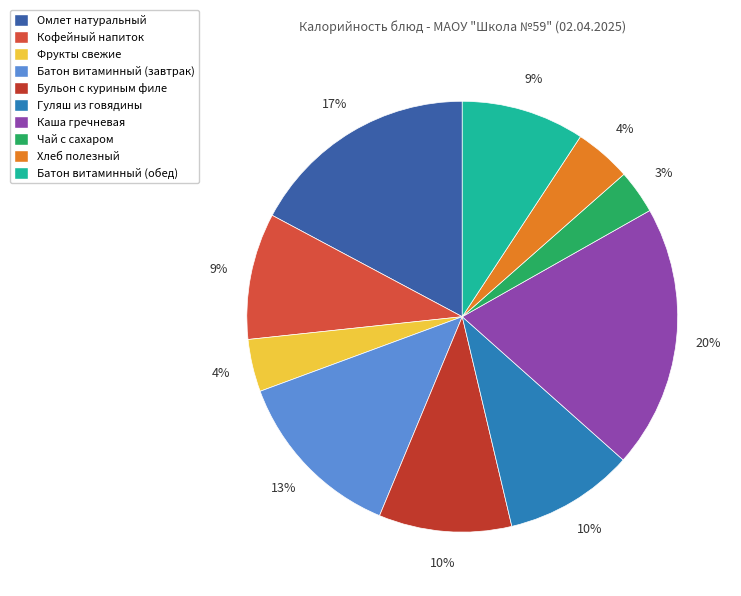

What percentage is the Каша гречневая slice, to the nearest percent?

20%